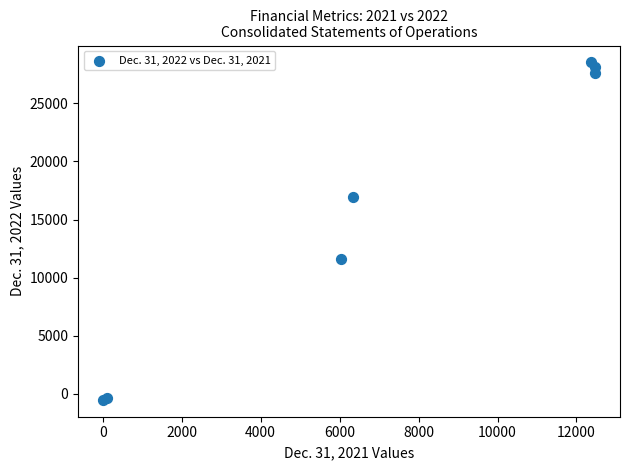

What Y value in the scatter plot is closest to 13999?

11556